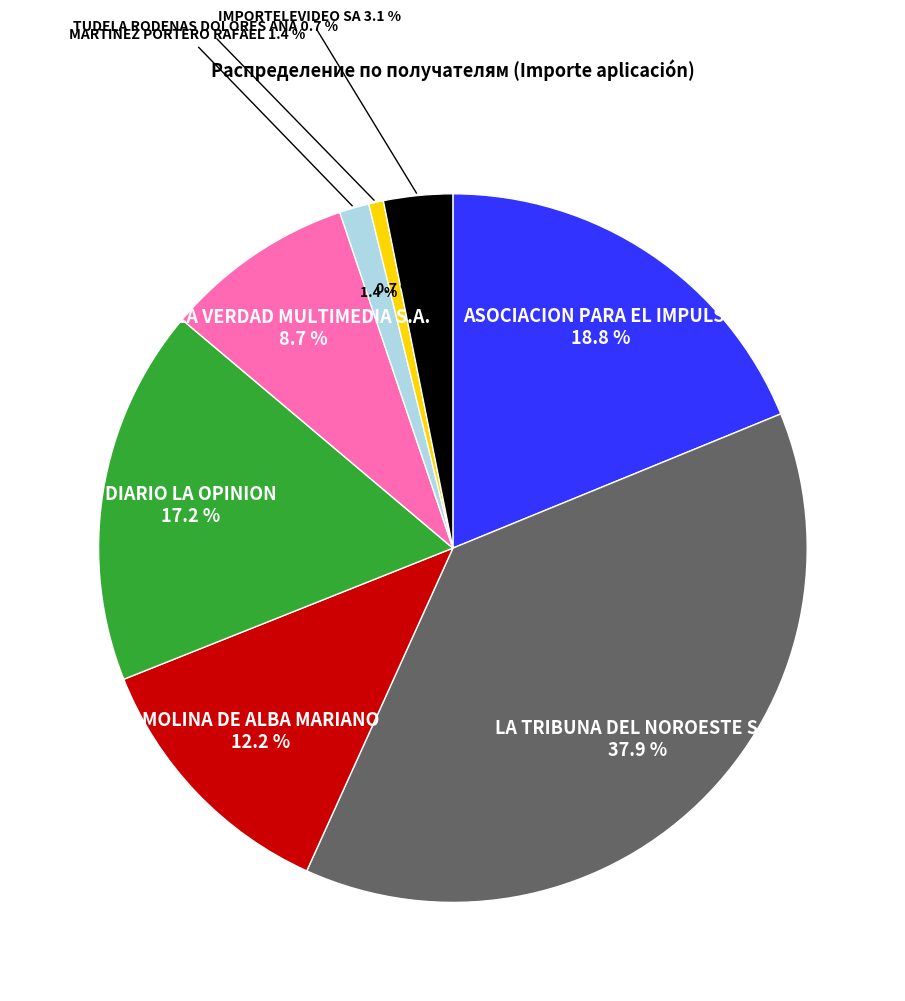

To the nearest percent, what portion does IMPORTELEVIDEO SA represent?

3%